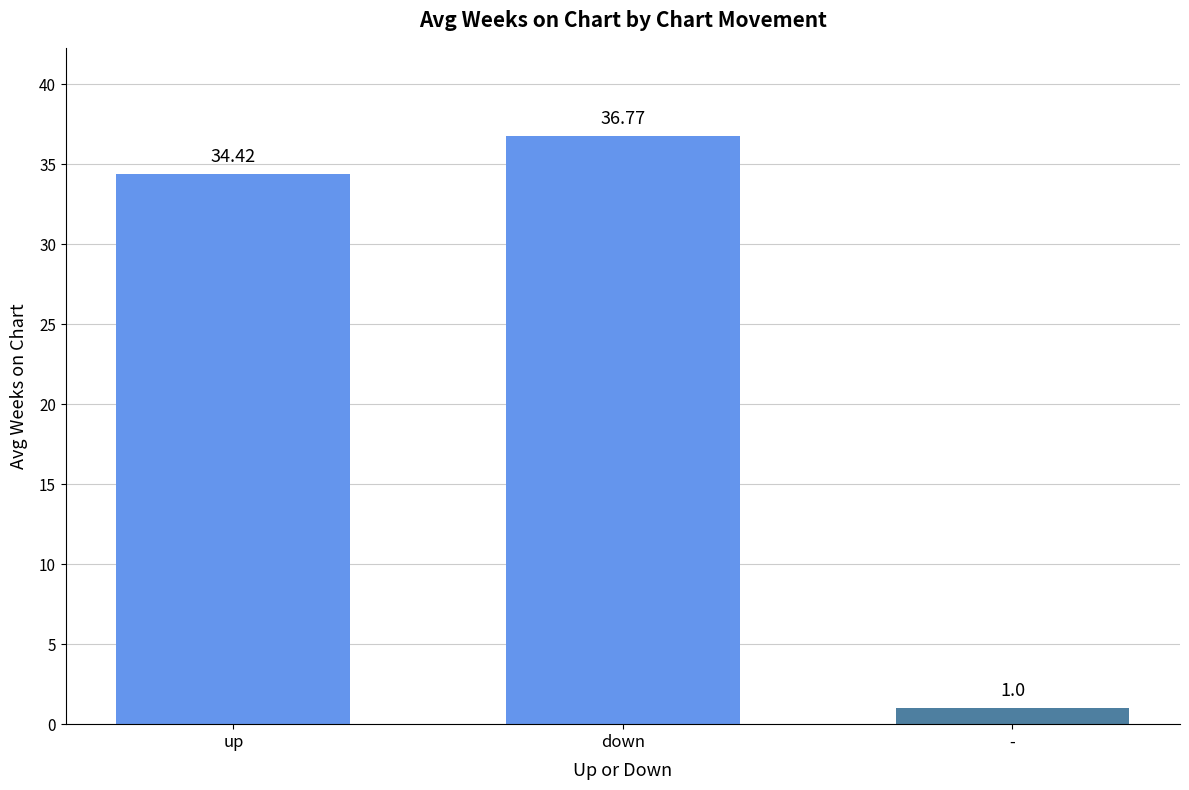

At which label is the value closest to 18?

up